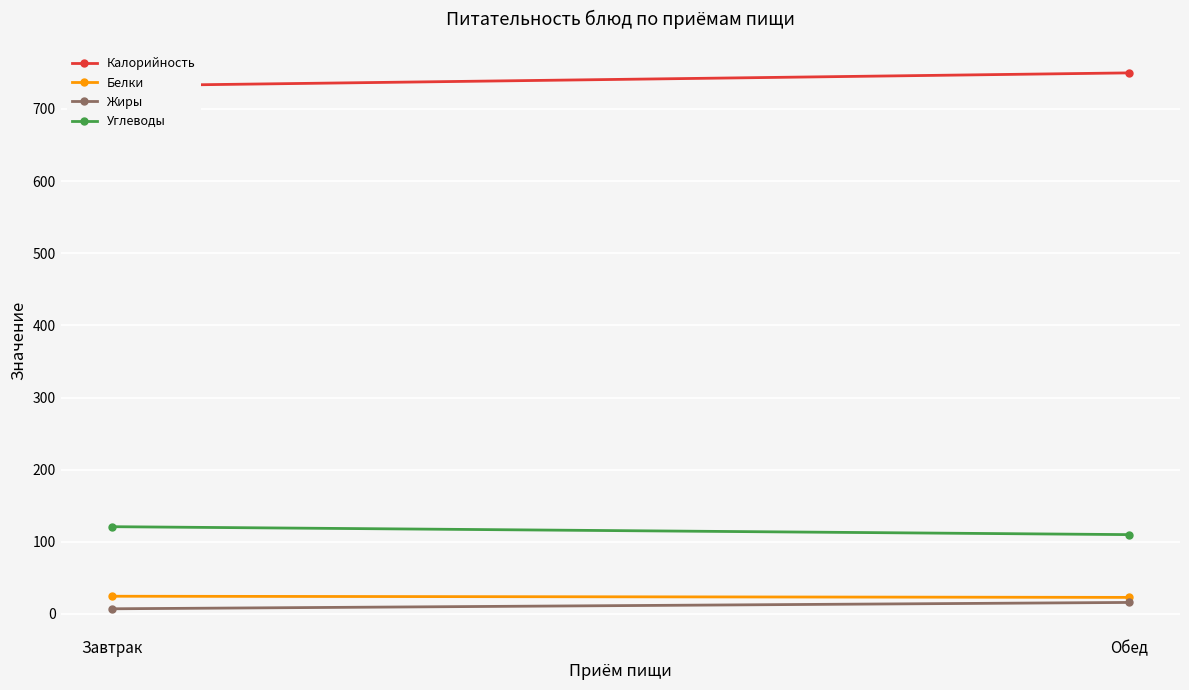

How many lines are shown in the chart?

4